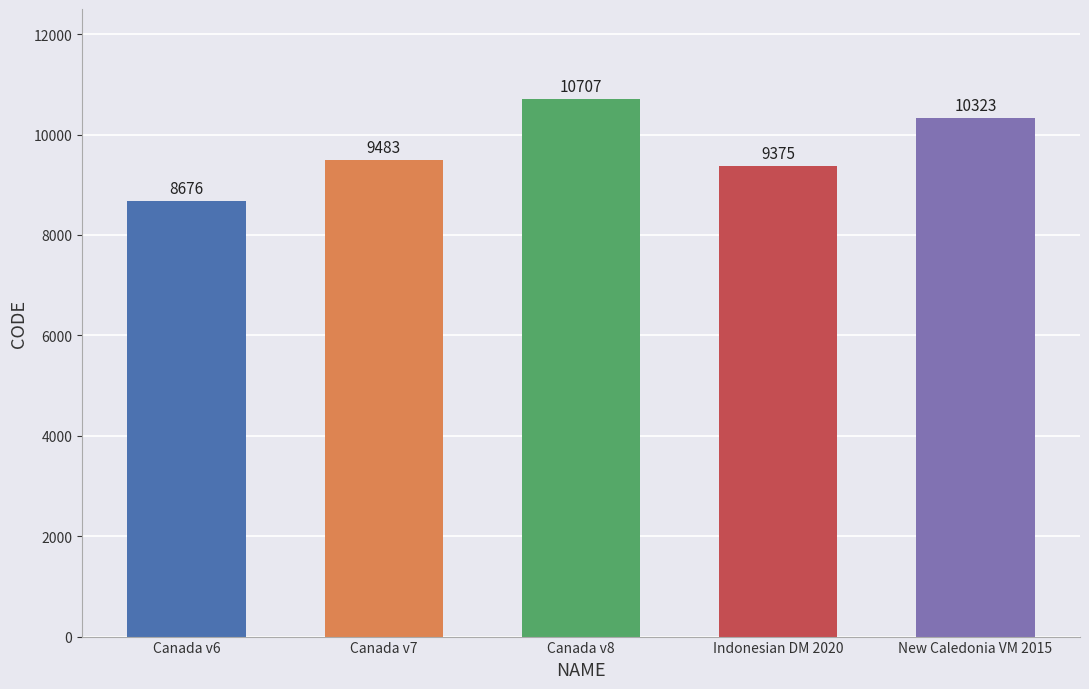

At which category does the chart reach its minimum across all series?

Canada v6